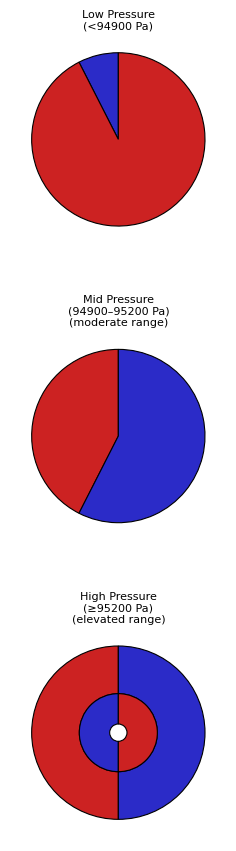

To the nearest percent, what percentage of the pie is 20542?

3%